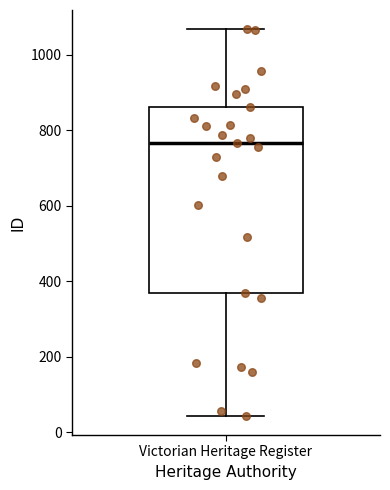

Transcribe this box plot: give where the median line is, the range the box spans, and where the two whiskers end, as read against the y-axis. The values are not printed on the chart, so give them approximately, as read against the axis.

median 760, box 360 to 860, whiskers 40 to 1060